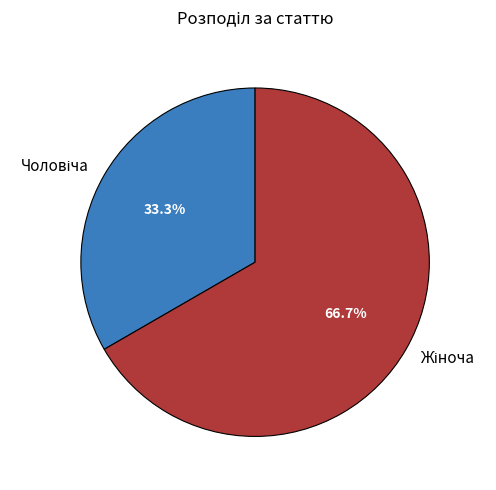

Is there a majority slice in this chart?

Yes